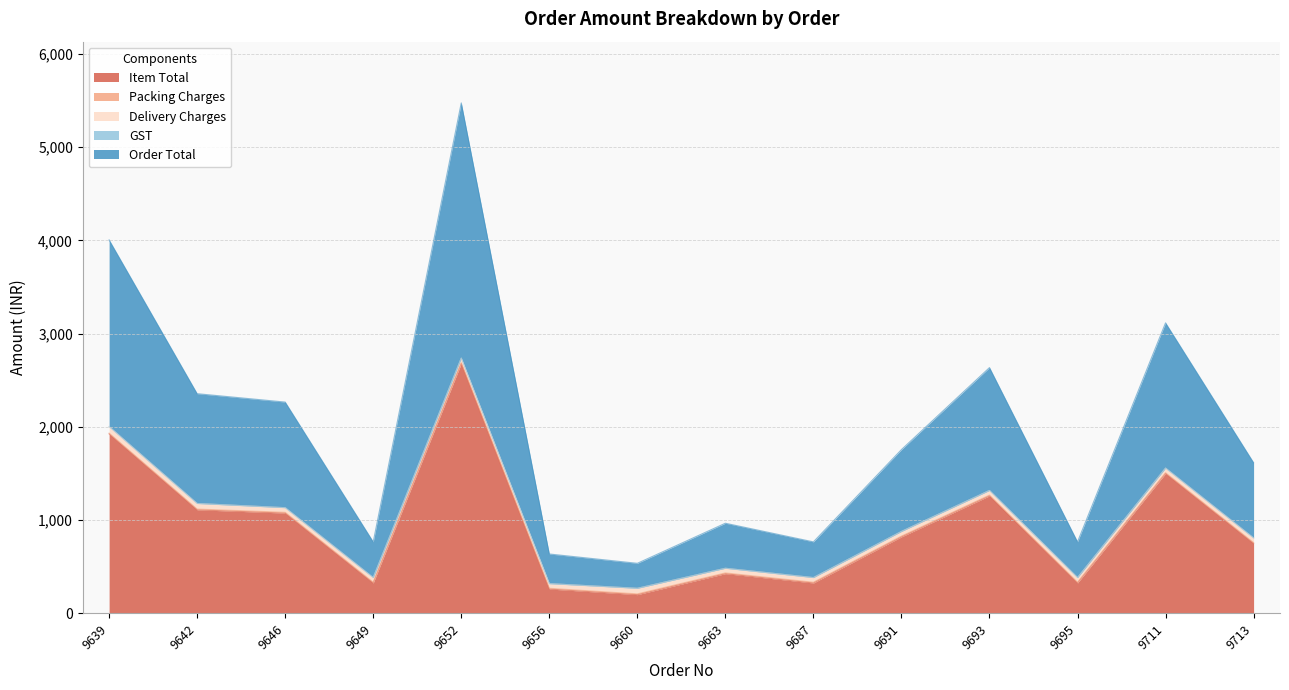

At which category does the chart reach its minimum across all series?

9639